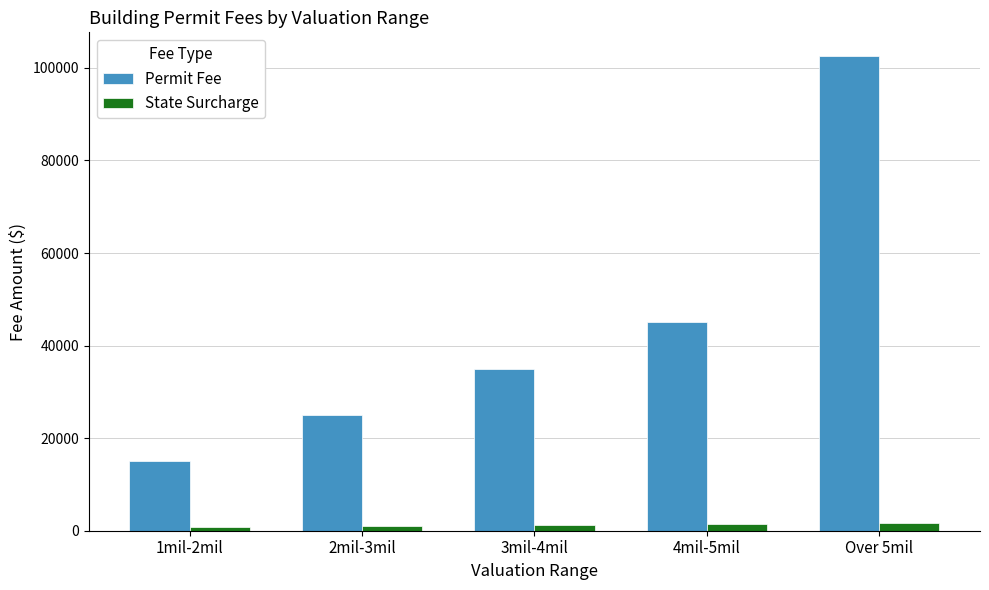

Which series has the largest total across all categories?

Permit Fee